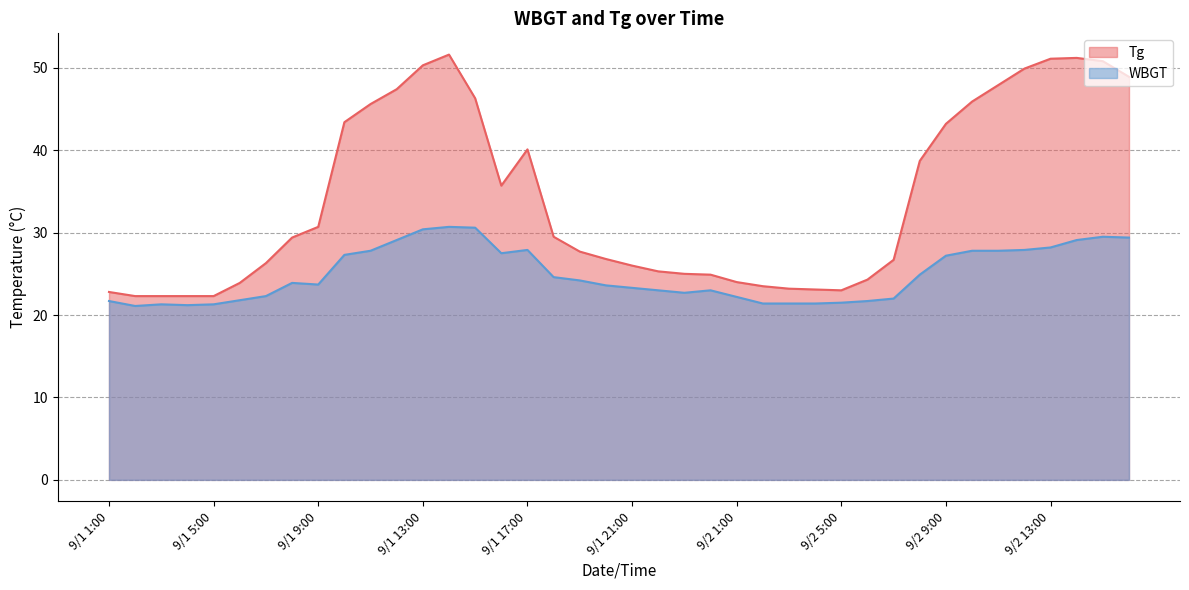

What is the label of the 2nd point from the left?

9/1 2:00